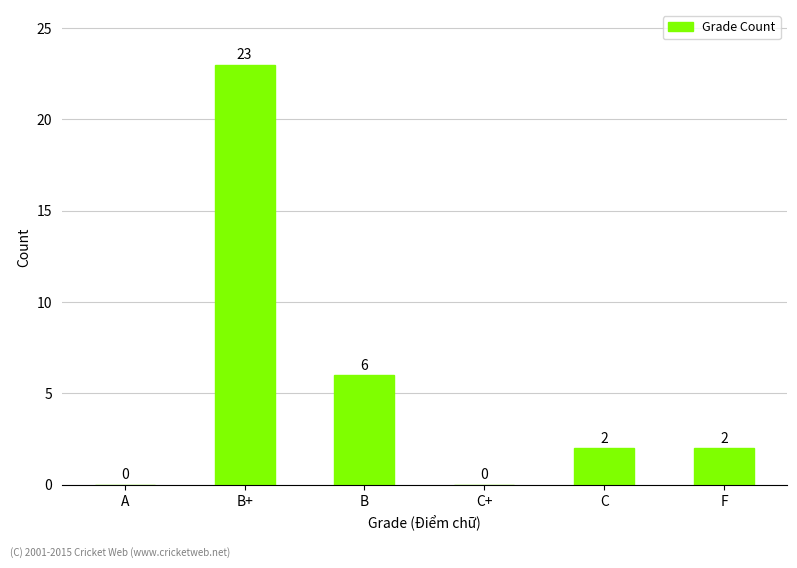

Approximately how many times larger is the value at B compared to B+?

0.3